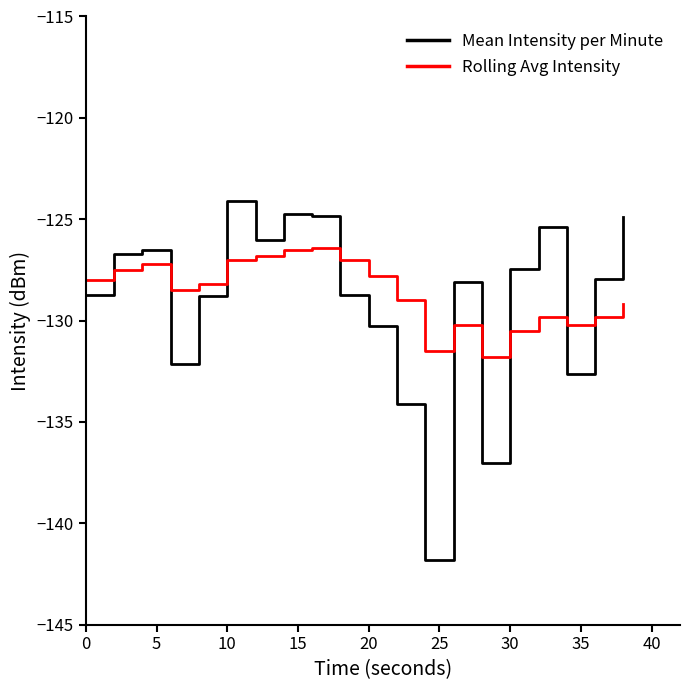

What is the difference between the maximum and minimum values in the Rolling Avg Intensity series?

5.4